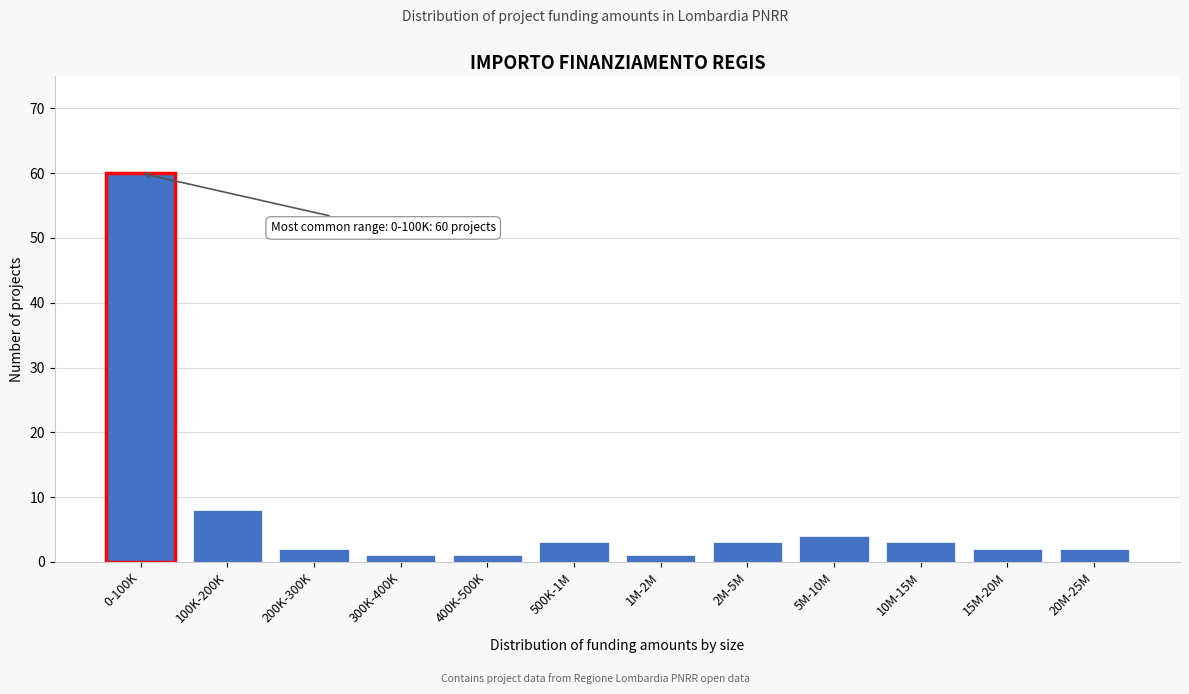

Reading left to right, transcribe all the data shown in this chart.

60	8	2	1	1	3	1	3	4	3	2	2